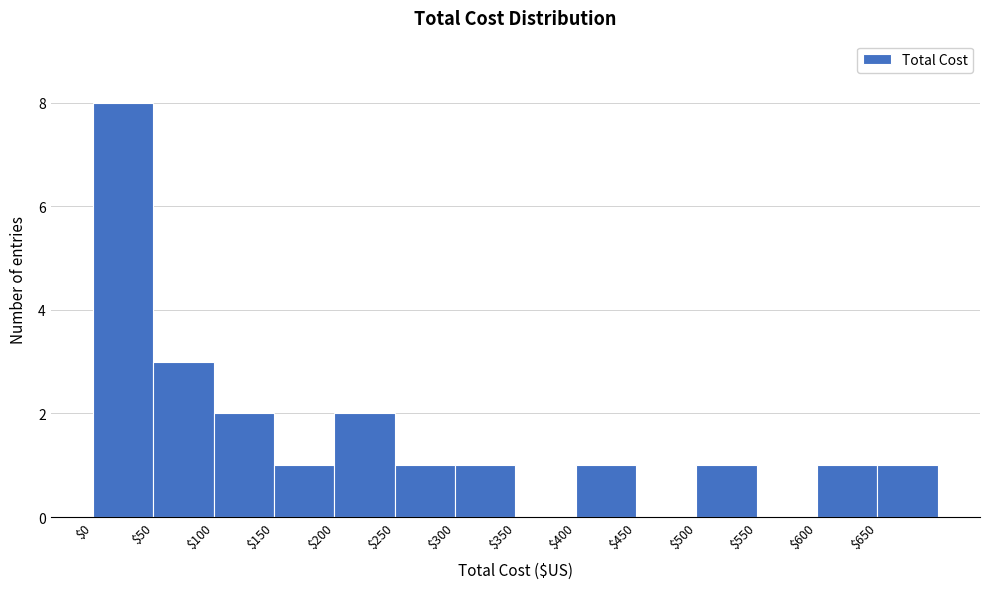

What is the height of the bar covering 300 to 350 on the x-axis? The values are not printed on the chart, so give them approximately, as read against the axis.

1